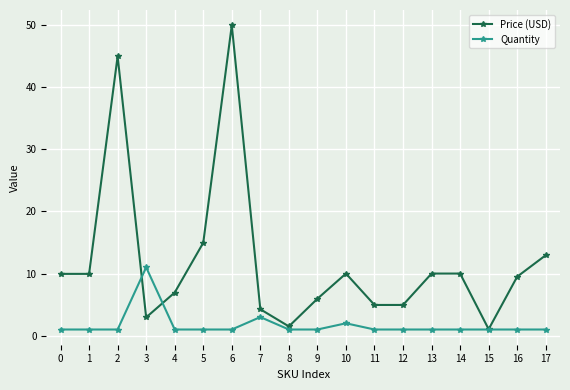

What is the difference between the maximum and minimum values in the Price (USD) series?

48.9